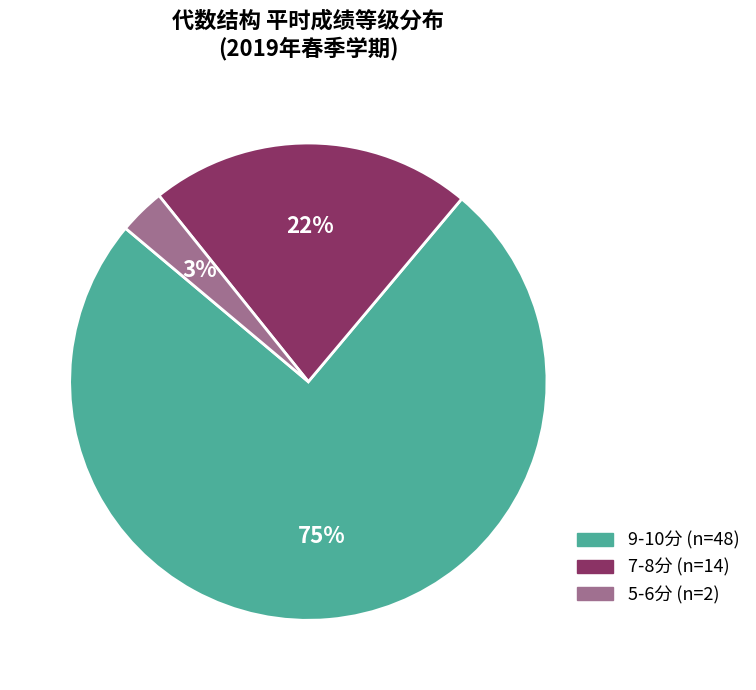

To the nearest percent, what is the difference between the largest and smallest slice percentages?

72%